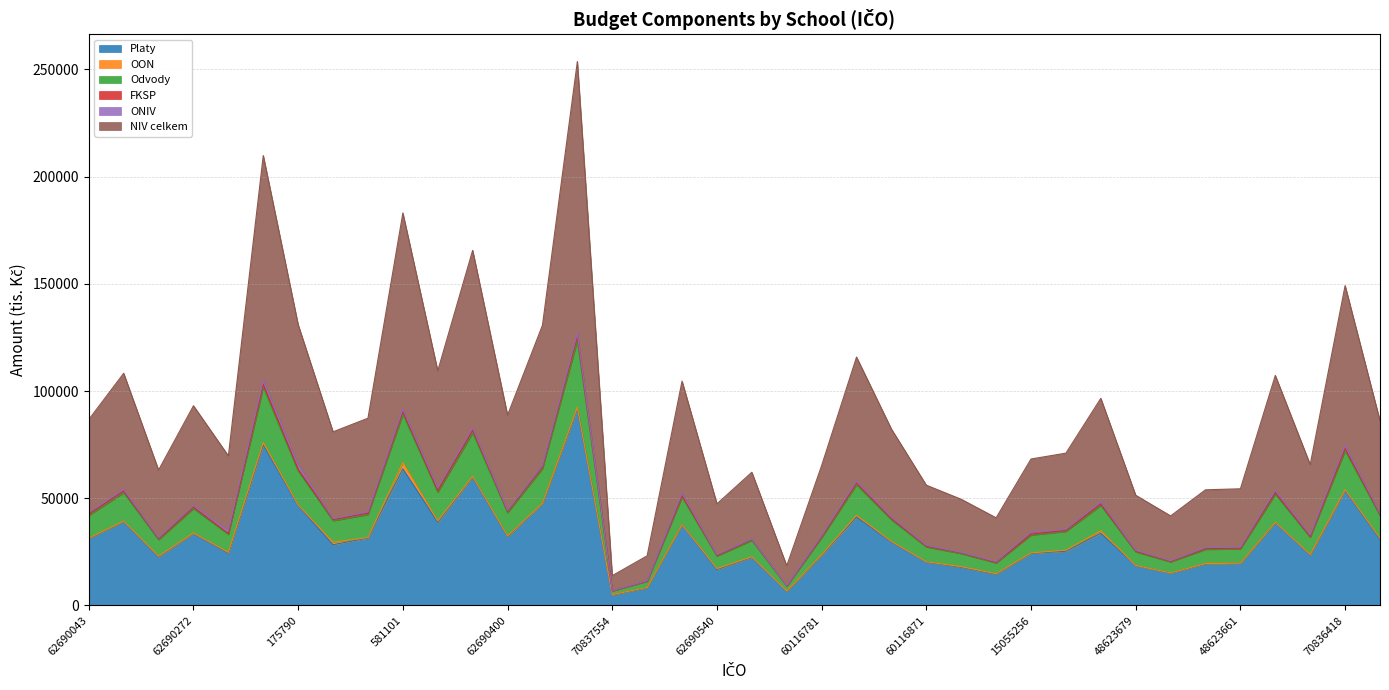

The NIV celkem series shows 3584.2 at 70837554. True or false?

False